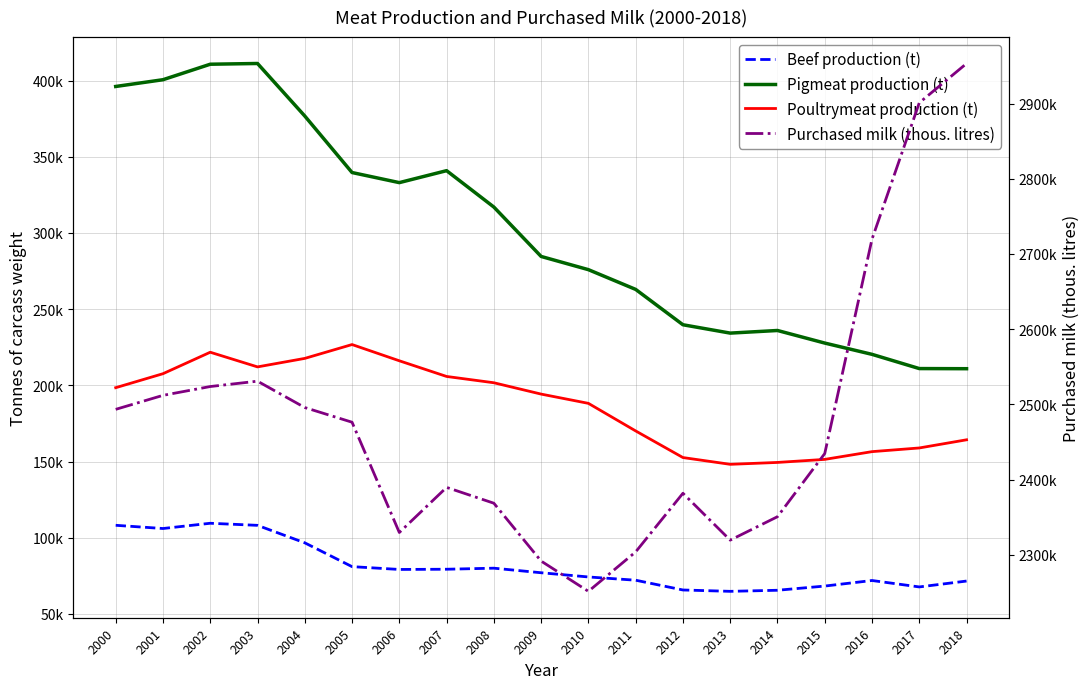

How many data points in Beef production (t) are less than 77026?

9